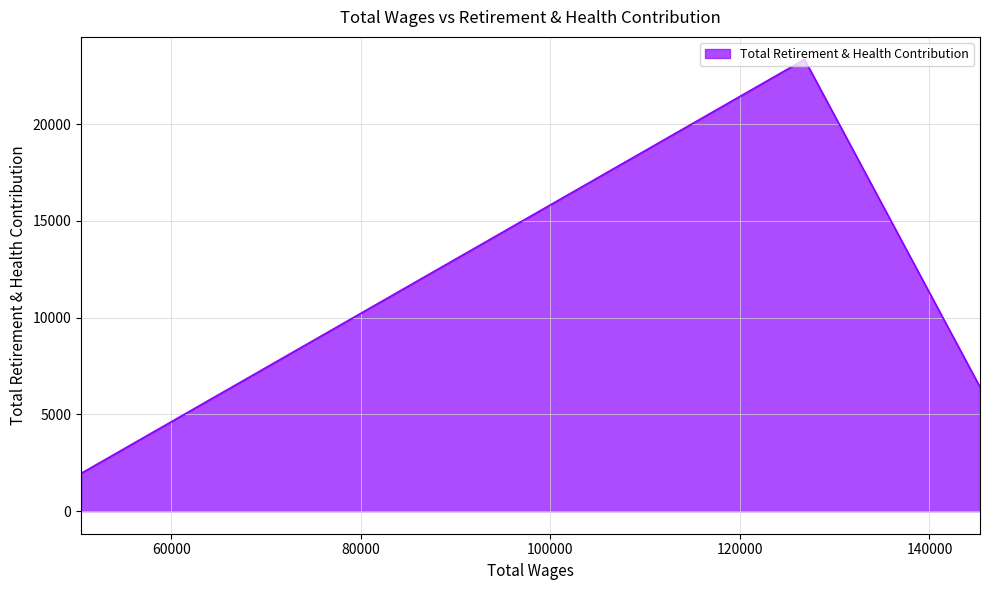

Rank the categories by value from lowest to highest.

50492.0, 145334.0, 126821.0